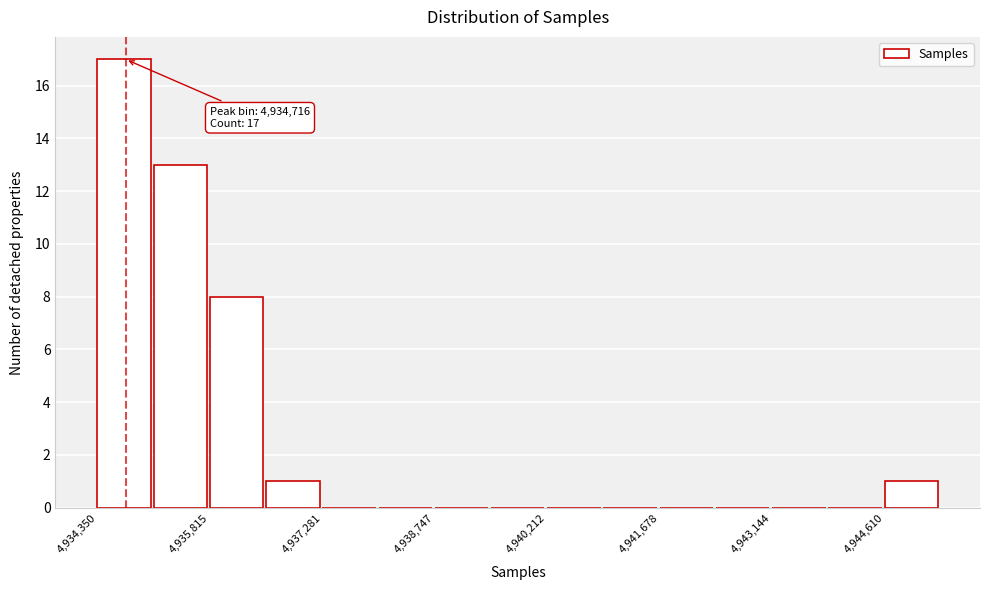

Read against the x-axis, roughly where is the centre of the tallest bar?

4934600